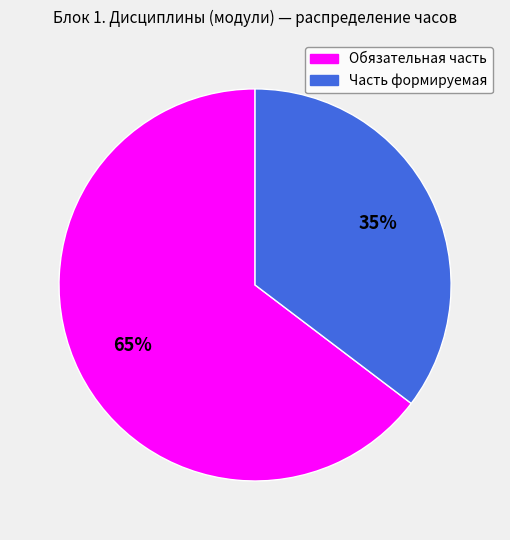

Is it true that Часть формируемая is 35% of the pie?

True